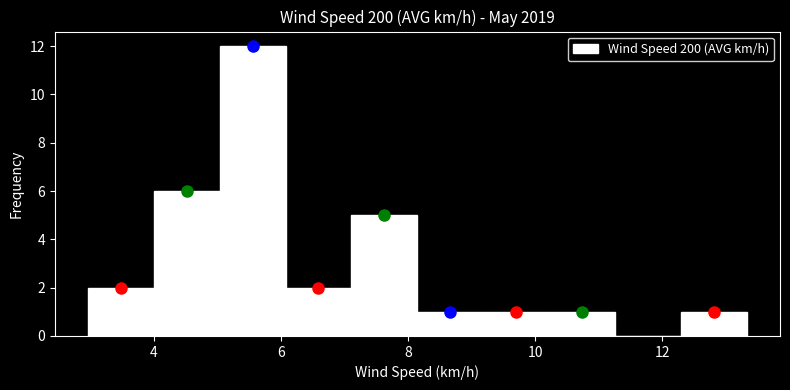

Reading left to right, transcribe this chart: for each bar, give the range it covers on the x-axis and its height. Neither the bar edges nor the heights are printed on the chart, so give them approximately, as read against the axes.

3.0 to 4.0: 2
4.0 to 5.0: 6
5.0 to 6.0: 12
6.0 to 7.2: 2
7.2 to 8.2: 5
8.2 to 9.2: 1
9.2 to 10.2: 1
10.2 to 11.2: 1
11.2 to 12.2: 0
12.2 to 13.4: 1